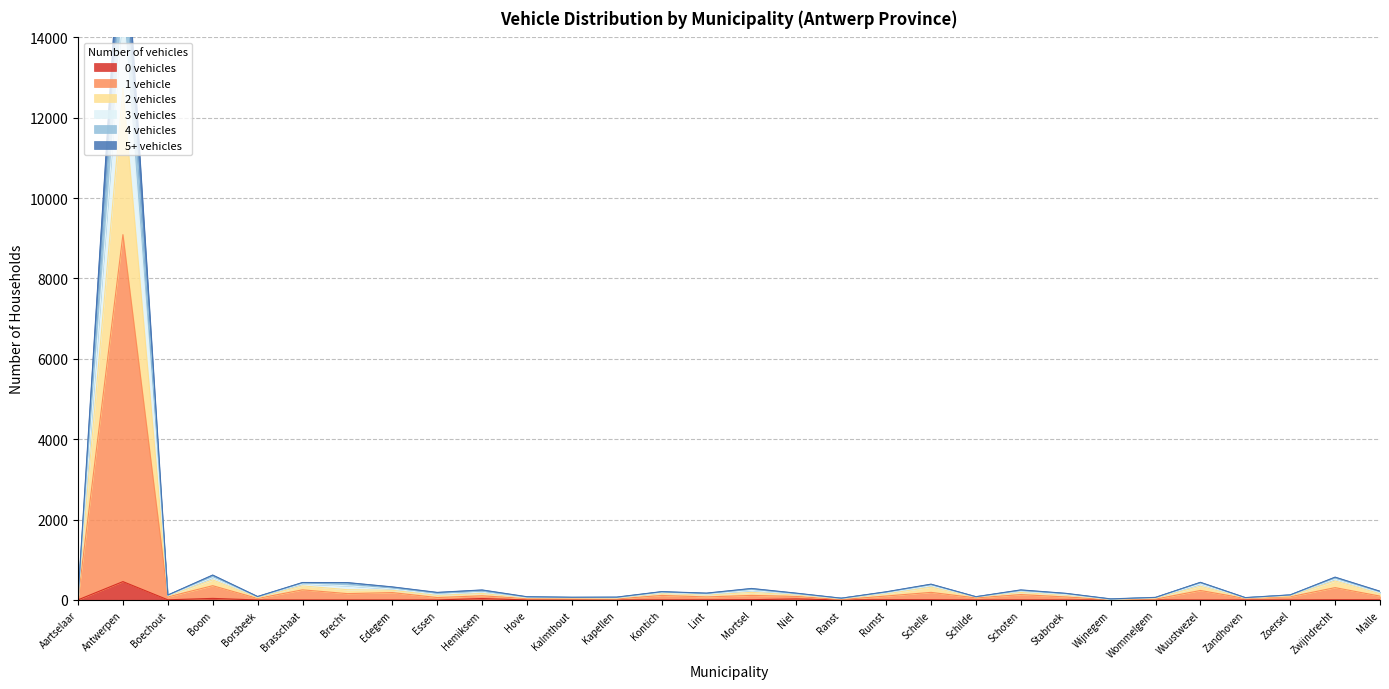

Reading right to left, what are all the values shown in this chart?

0 vehicles: Malle=5	Zwijndrecht=5	Zoersel=0	Zandhoven=0	Wuustwezel=0	Wommelgem=0	Wijnegem=0	Stabroek=0	Schoten=1	Schilde=0	Schelle=6	Rumst=6	Ranst=1	Niel=26	Mortsel=7	Lint=3	Kontich=2	Kapellen=0	Kalmthout=0	Hove=0	Hemiksem=36	Essen=0	Edegem=0	Brecht=0	Brasschaat=0	Borsbeek=0	Boom=39	Boechout=4	Antwerpen=457	Aartselaar=3
1 vehicle: Malle=96	Zwijndrecht=307	Zoersel=80	Zandhoven=38	Wuustwezel=236	Wommelgem=21	Wijnegem=9	Stabroek=75	Schoten=134	Schilde=51	Schelle=189	Rumst=98	Ranst=9	Niel=88	Mortsel=113	Lint=76	Kontich=112	Kapellen=27	Kalmthout=32	Hove=34	Hemiksem=104	Essen=60	Edegem=184	Brecht=158	Brasschaat=252	Borsbeek=38	Boom=355	Boechout=76	Antwerpen=9092	Aartselaar=31
2 vehicles: Malle=158	Zwijndrecht=472	Zoersel=99	Zandhoven=48	Wuustwezel=341	Wommelgem=46	Wijnegem=14	Stabroek=121	Schoten=187	Schilde=73	Schelle=318	Rumst=154	Ranst=33	Niel=125	Mortsel=188	Lint=122	Kontich=169	Kapellen=44	Kalmthout=48	Hove=52	Hemiksem=162	Essen=114	Edegem=241	Brecht=256	Brasschaat=350	Borsbeek=57	Boom=499	Boechout=97	Antwerpen=12738	Aartselaar=55
3 vehicles: Malle=217	Zwijndrecht=568	Zoersel=126	Zandhoven=59	Wuustwezel=439	Wommelgem=64	Wijnegem=27	Stabroek=165	Schoten=250	Schilde=81	Schelle=393	Rumst=203	Ranst=44	Niel=169	Mortsel=286	Lint=170	Kontich=207	Kapellen=71	Kalmthout=67	Hove=80	Hemiksem=249	Essen=188	Edegem=325	Brecht=432	Brasschaat=434	Borsbeek=86	Boom=620	Boechout=122	Antwerpen=17743	Aartselaar=68
4 vehicles: Malle=204	Zwijndrecht=548	Zoersel=124	Zandhoven=56	Wuustwezel=430	Wommelgem=63	Wijnegem=21	Stabroek=157	Schoten=234	Schilde=80	Schelle=381	Rumst=193	Ranst=43	Niel=156	Mortsel=269	Lint=160	Kontich=199	Kapellen=63	Kalmthout=65	Hove=73	Hemiksem=221	Essen=170	Edegem=303	Brecht=407	Brasschaat=422	Borsbeek=79	Boom=593	Boechout=119	Antwerpen=16418	Aartselaar=65
5+ vehicles: Malle=183	Zwijndrecht=519	Zoersel=119	Zandhoven=53	Wuustwezel=396	Wommelgem=59	Wijnegem=18	Stabroek=138	Schoten=215	Schilde=80	Schelle=354	Rumst=177	Ranst=40	Niel=146	Mortsel=237	Lint=143	Kontich=182	Kapellen=57	Kalmthout=60	Hove=63	Hemiksem=195	Essen=142	Edegem=274	Brecht=353	Brasschaat=400	Borsbeek=76	Boom=555	Boechout=112	Antwerpen=14820	Aartselaar=61